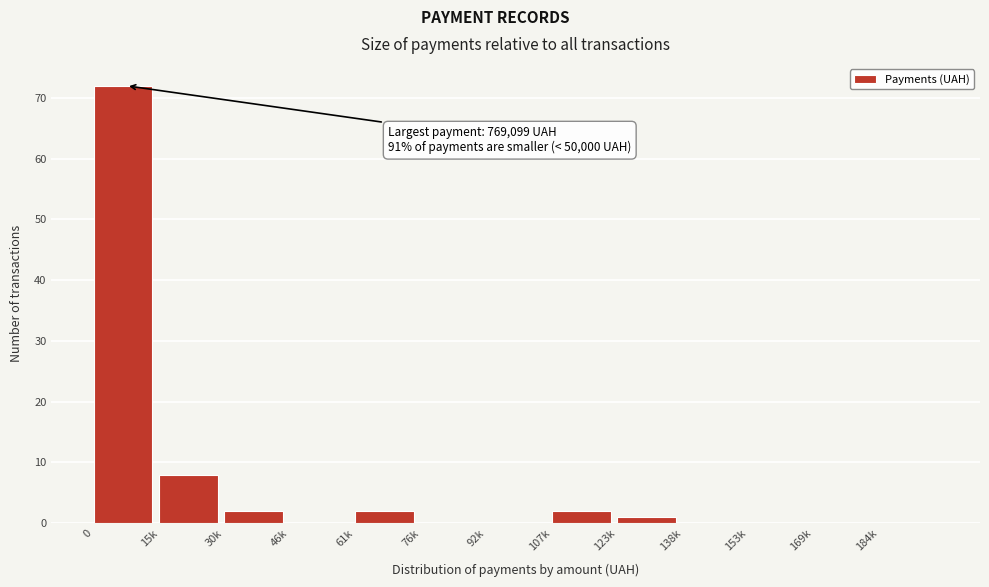

Reading left to right, extract all data points from this chart.

0=72	15k=8	30k=2	46k=0	61k=2	76k=0	92k=0	107k=2	123k=1	138k=0	153k=0	169k=0	184k=0